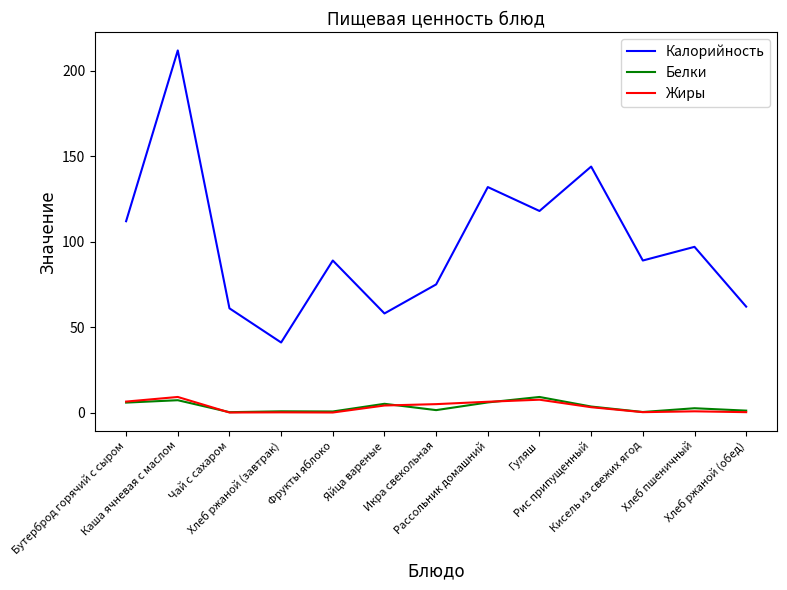

At which category does Калорийность reach its first local peak?

Каша ячневая с маслом